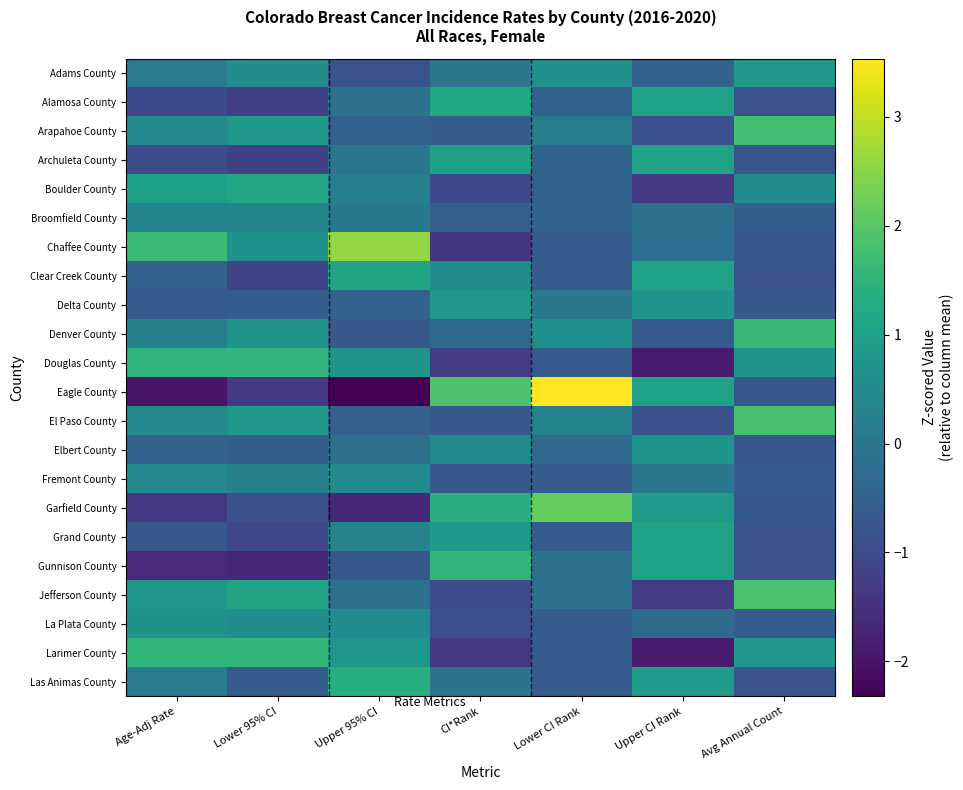

What is the spread (max minus min) of values at Upper CI Rank?

2.9